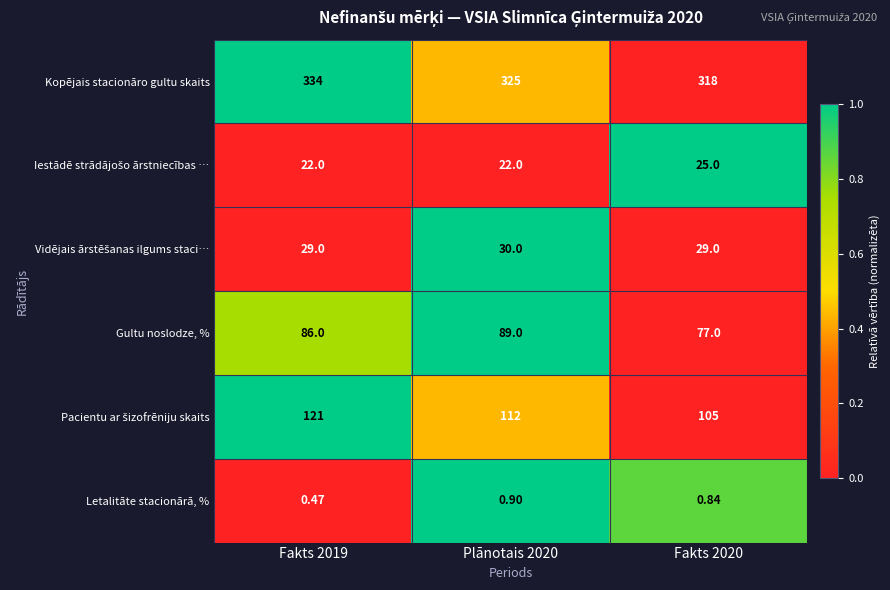

Is the value of Letalitāte stacionārā, % at Fakts 2019 greater than the value of Kopējais stacionāro gultu skaits at Plānotais 2020?

No